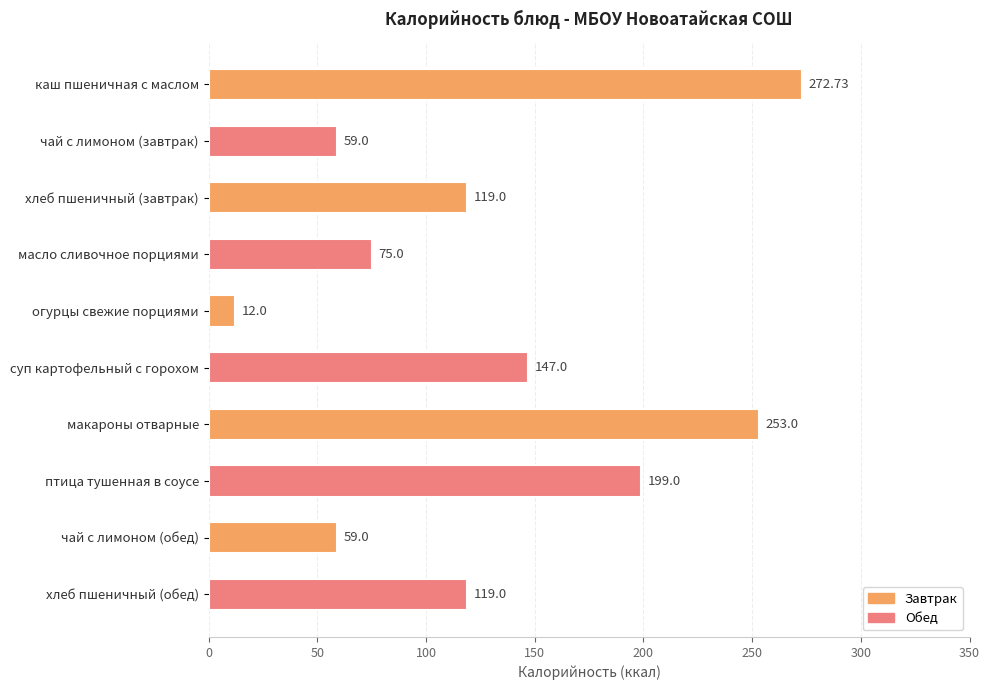

At which label is the value closest to 142?

суп картофельный с горохом